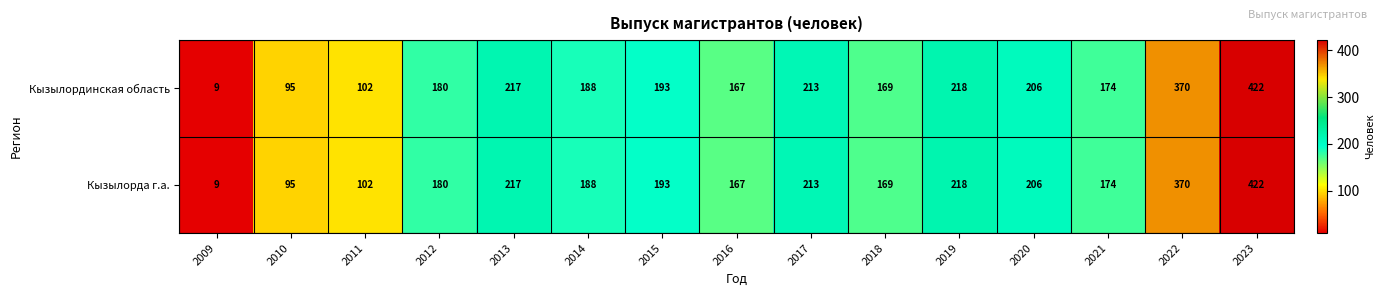

How many categories are shown in the chart?

15